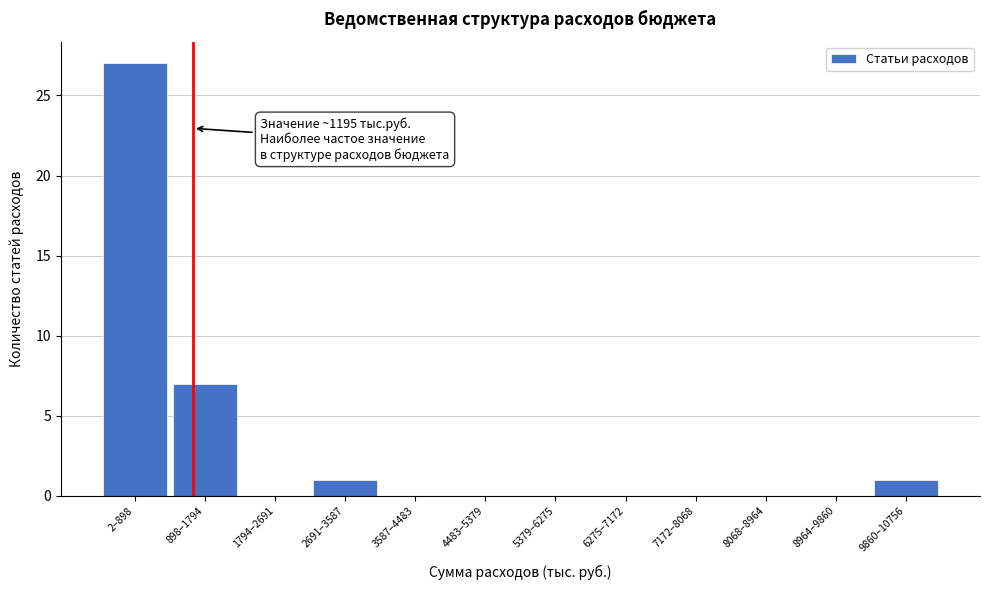

Reading left to right, transcribe all the data shown in this chart.

2–898=27	898–1794=7	1794–2691=0	2691–3587=1	3587–4483=0	4483–5379=0	5379–6275=0	6275–7172=0	7172–8068=0	8068–8964=0	8964–9860=0	9860–10756=1